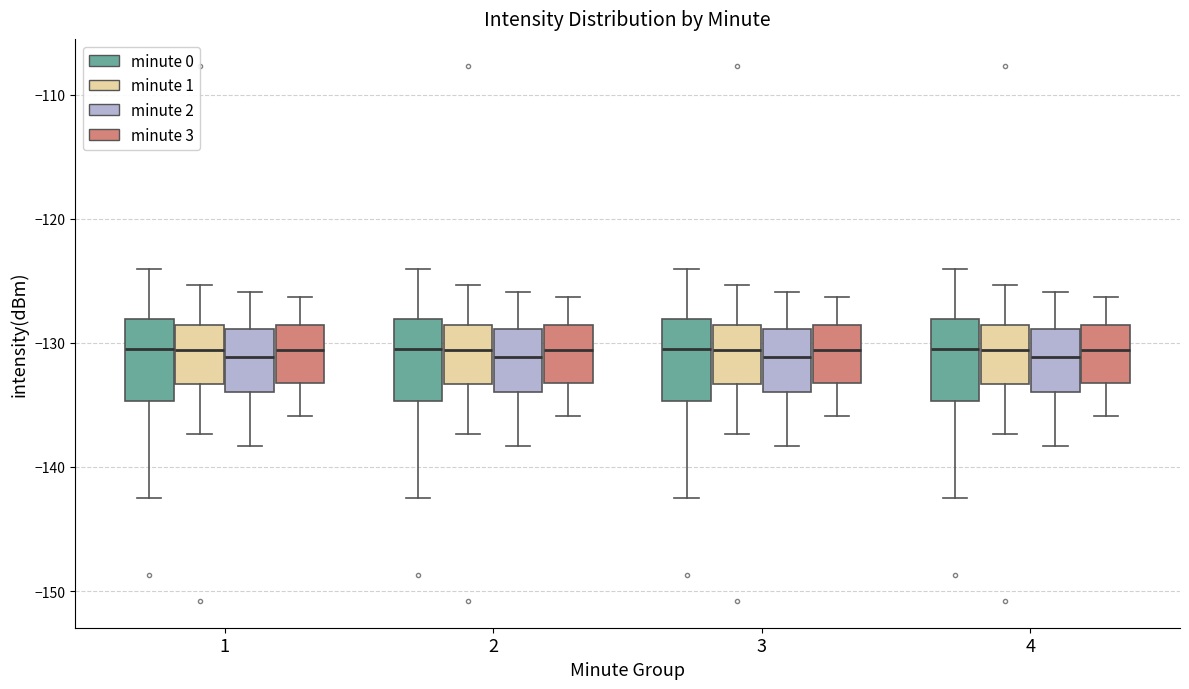

Reading left to right, transcribe this box plot: for each box, give where its median line is, the range the box spans, and where its two whiskers end, as read against the y-axis. The values are not printed on the chart, so give them approximately, as read against the axis.

1 (minute 0): median -130, box -135 to -128, whiskers -143 to -124
1 (minute 1): median -131, box -133 to -129, whiskers -137 to -125
1 (minute 2): median -131, box -134 to -129, whiskers -138 to -126
1 (minute 3): median -131, box -133 to -129, whiskers -136 to -126
2 (minute 0): median -130, box -135 to -128, whiskers -143 to -124
2 (minute 1): median -131, box -133 to -129, whiskers -137 to -125
2 (minute 2): median -131, box -134 to -129, whiskers -138 to -126
2 (minute 3): median -131, box -133 to -129, whiskers -136 to -126
3 (minute 0): median -130, box -135 to -128, whiskers -143 to -124
3 (minute 1): median -131, box -133 to -129, whiskers -137 to -125
3 (minute 2): median -131, box -134 to -129, whiskers -138 to -126
3 (minute 3): median -131, box -133 to -129, whiskers -136 to -126
4 (minute 0): median -130, box -135 to -128, whiskers -143 to -124
4 (minute 1): median -131, box -133 to -129, whiskers -137 to -125
4 (minute 2): median -131, box -134 to -129, whiskers -138 to -126
4 (minute 3): median -131, box -133 to -129, whiskers -136 to -126